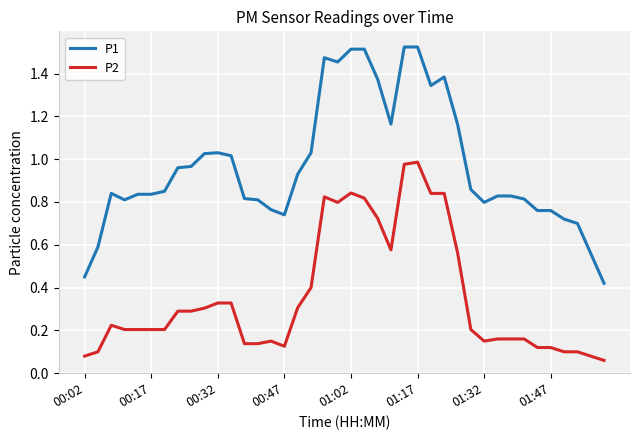

List the series in order of their overall mean, lowest first.

P2, P1